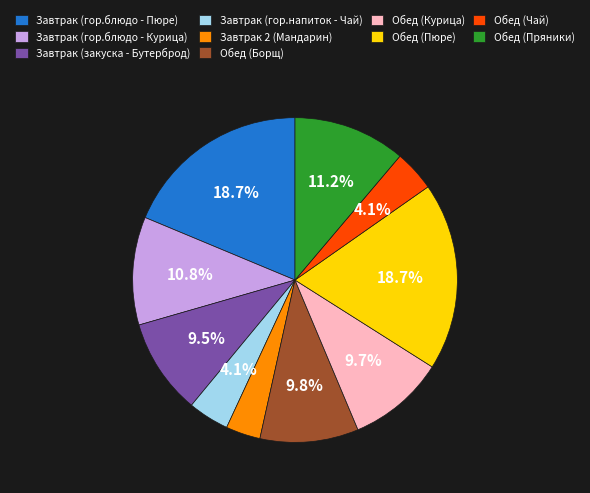

How many slices are in this pie chart?

10